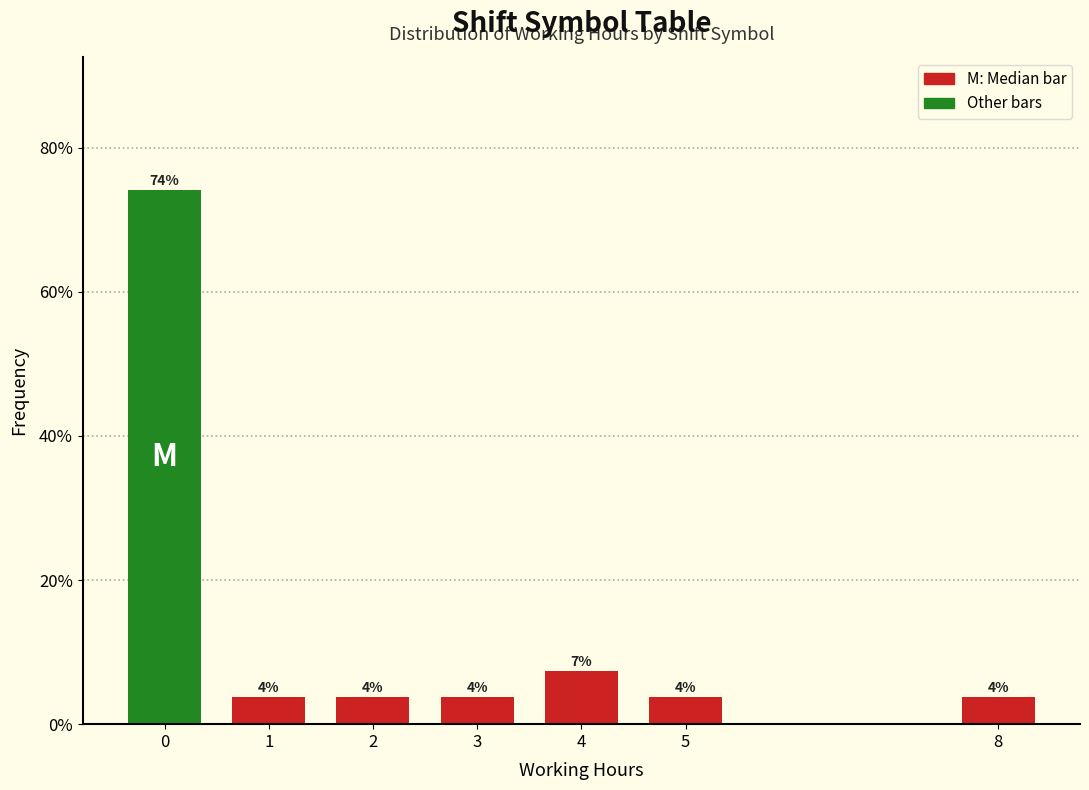

Are the bars horizontal?

No